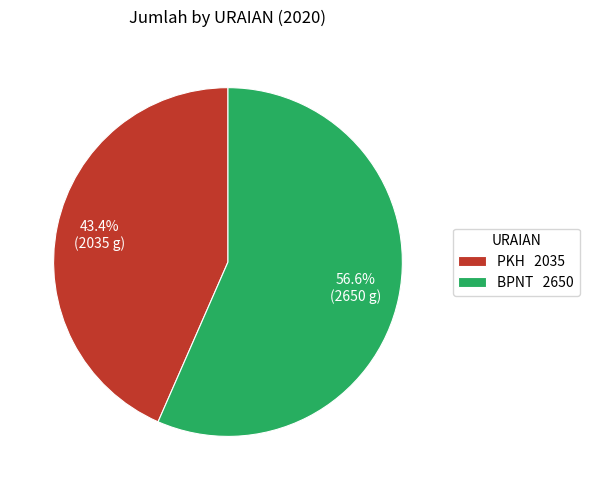

What is the largest slice in the pie chart?

BPNT